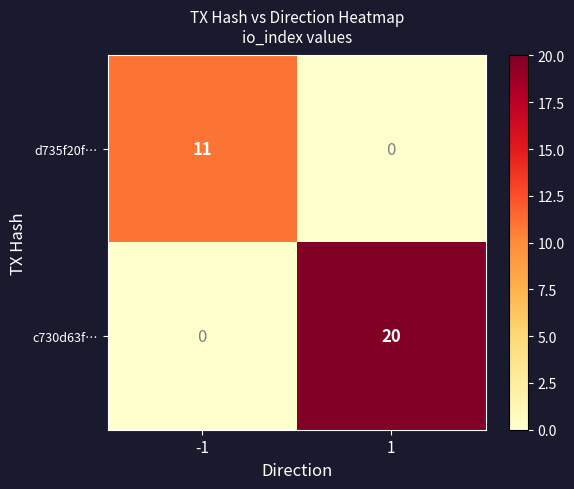

At which category does the chart reach its peak across all series?

1